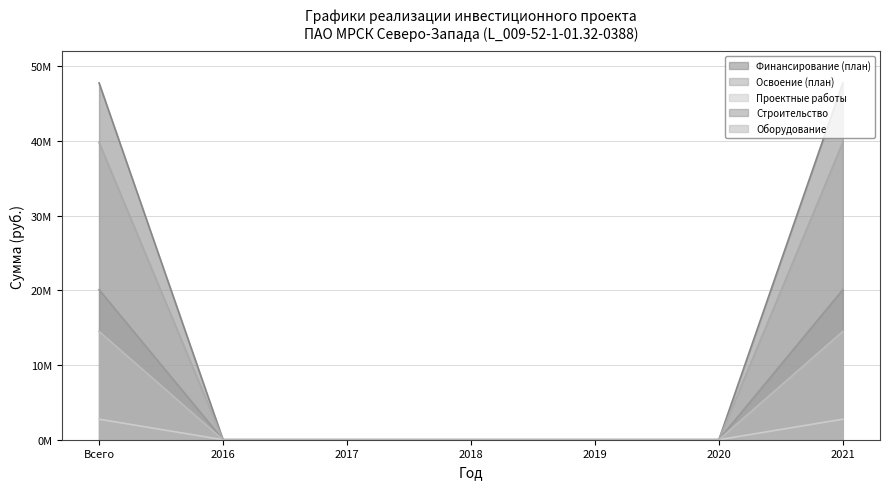

True or false: Строительство has more than 1 interior local peaks.

False